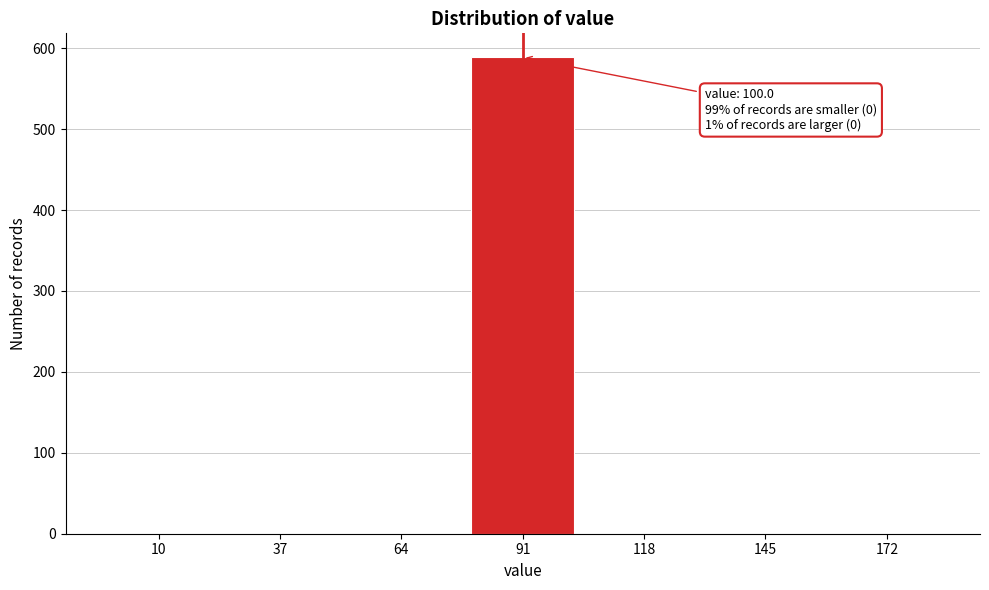

Reading right to left, extract all data points from this chart.

172=0	145=0	118=0	91=589	64=0	37=0	10=0